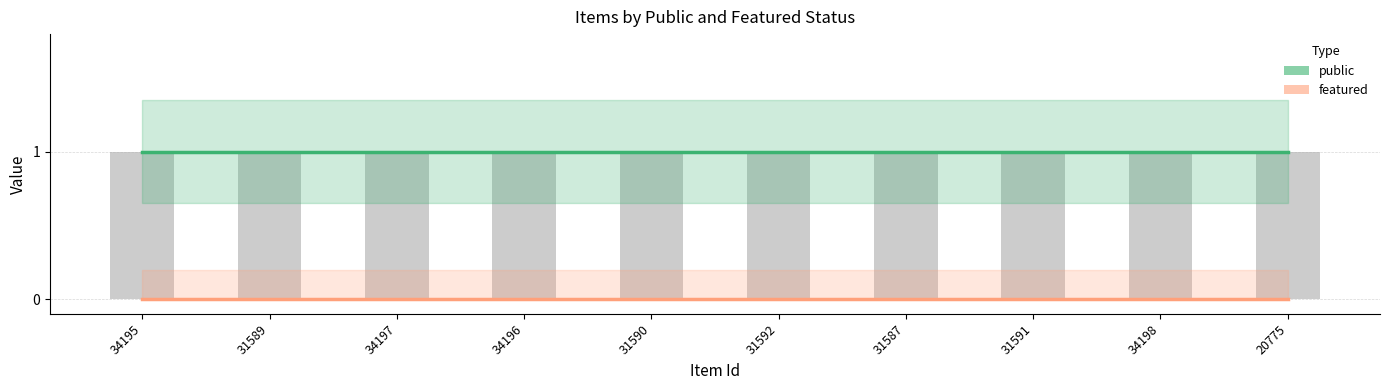

Does the chart contain stacked bars?

No